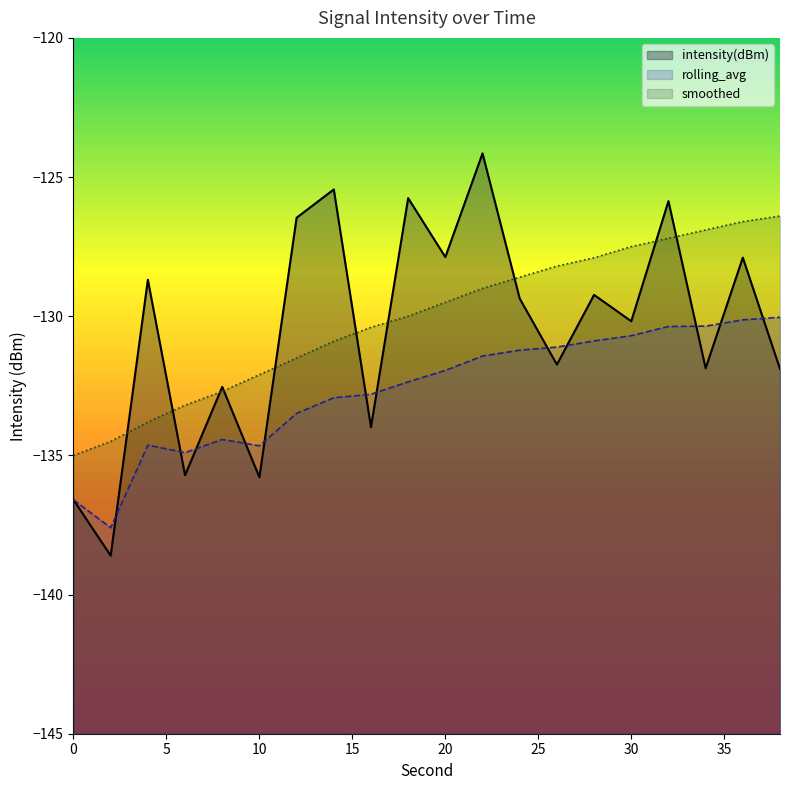

What is the sum of the smoothed values at 26 and 22?

-257.2